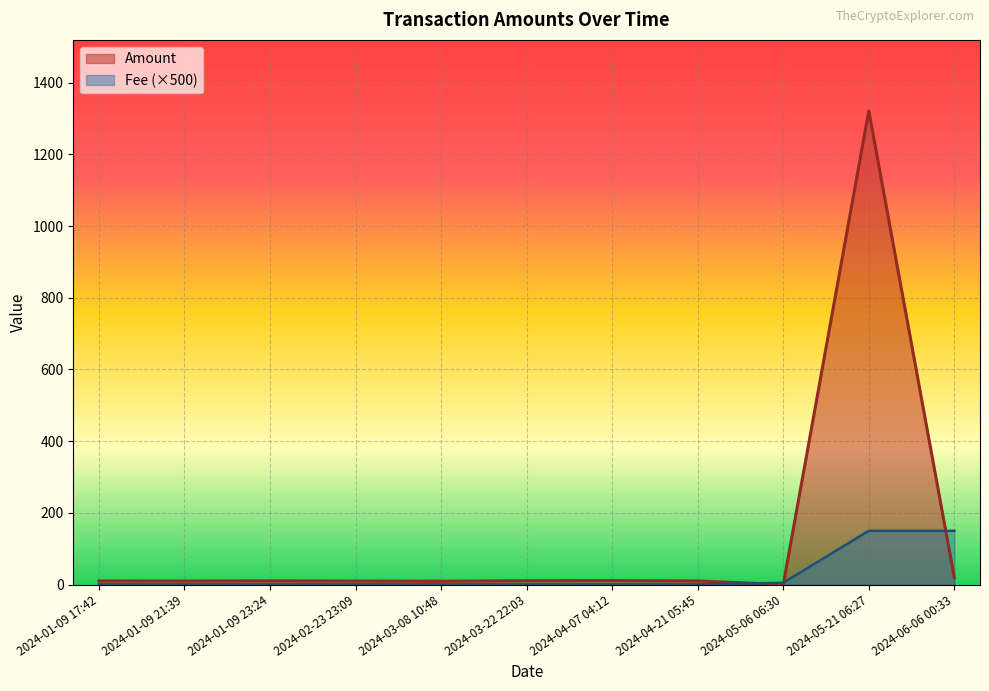

True or false: Amount has more than 1 points higher than both neighbors.

True